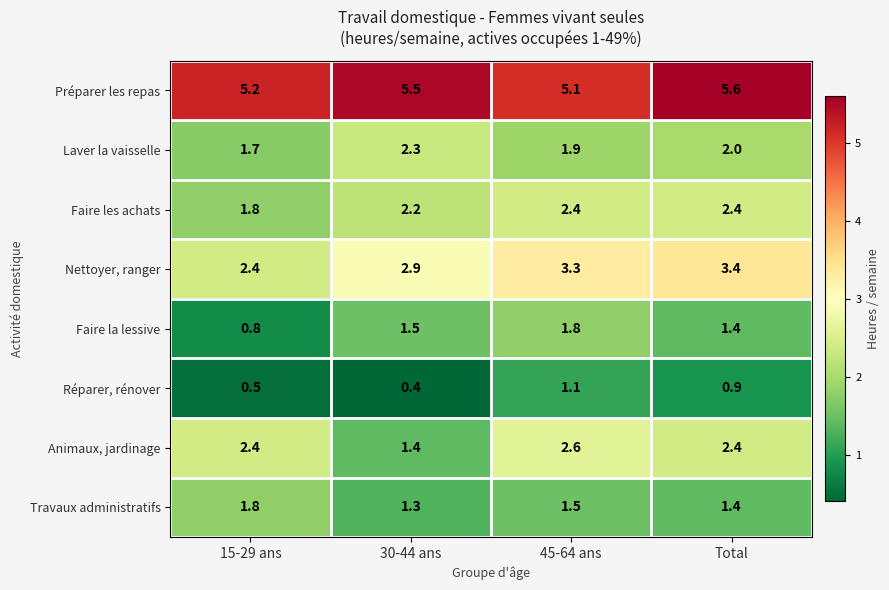

What value does the Faire la lessive series have at Total?

1.4